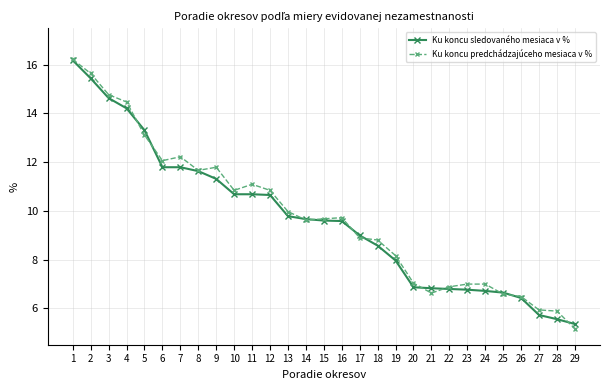

What are all the series names shown in the legend?

Ku koncu sledovaného mesiaca v %, Ku koncu predchádzajúceho mesiaca v %